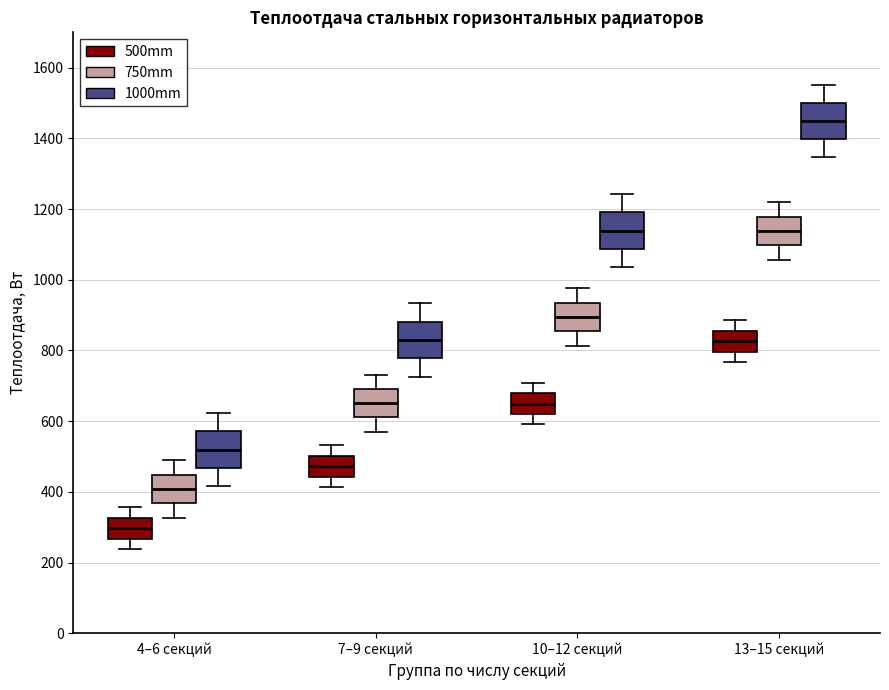

Which box's median line is the highest?

13–15 секций (1000mm)